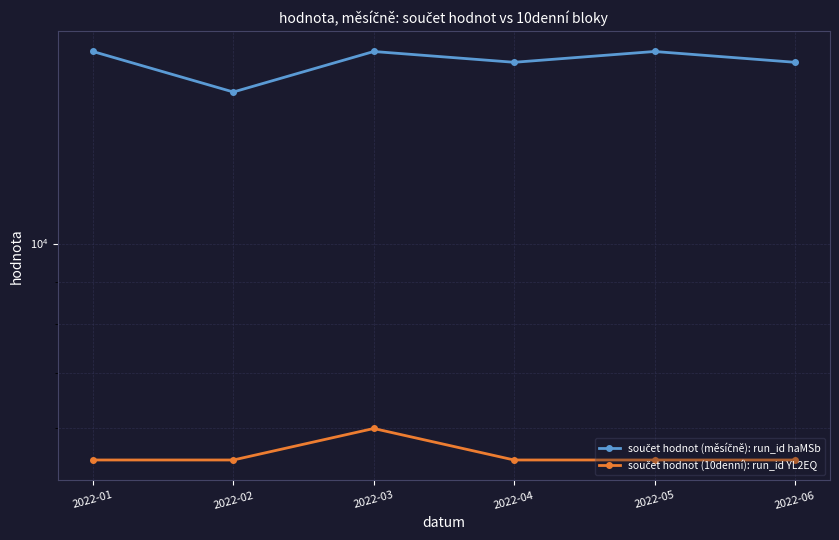

What is the value of the součet hodnot (10denní): run_id YL2EQ point at the 3rd from the left?

6000